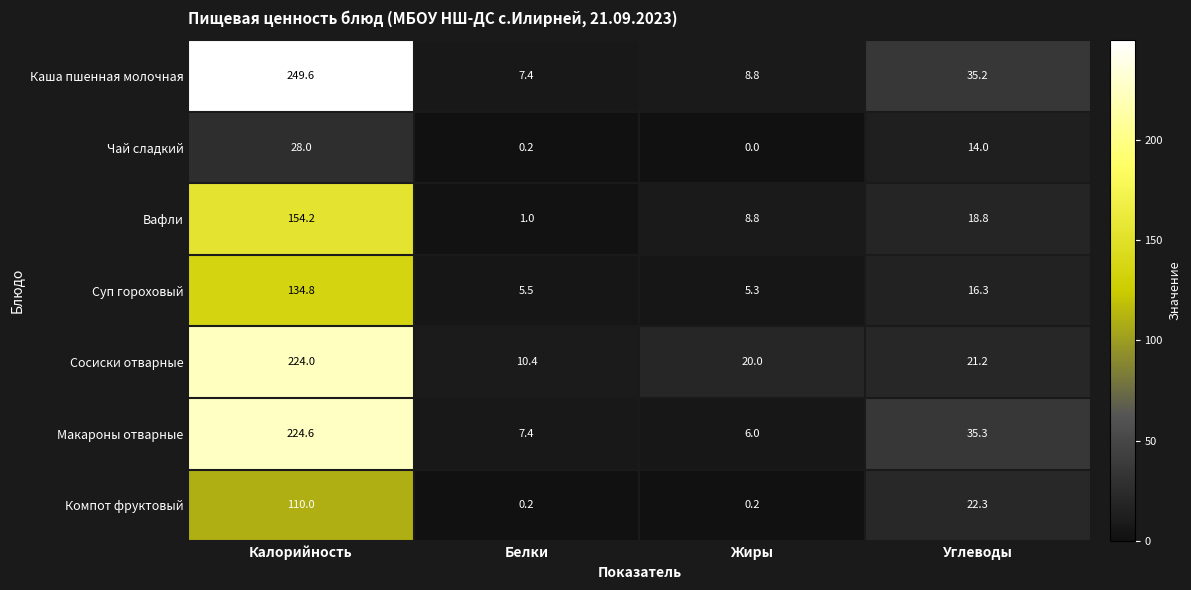

True or false: Чай сладкий has a value of 0.0 at Жиры.

True